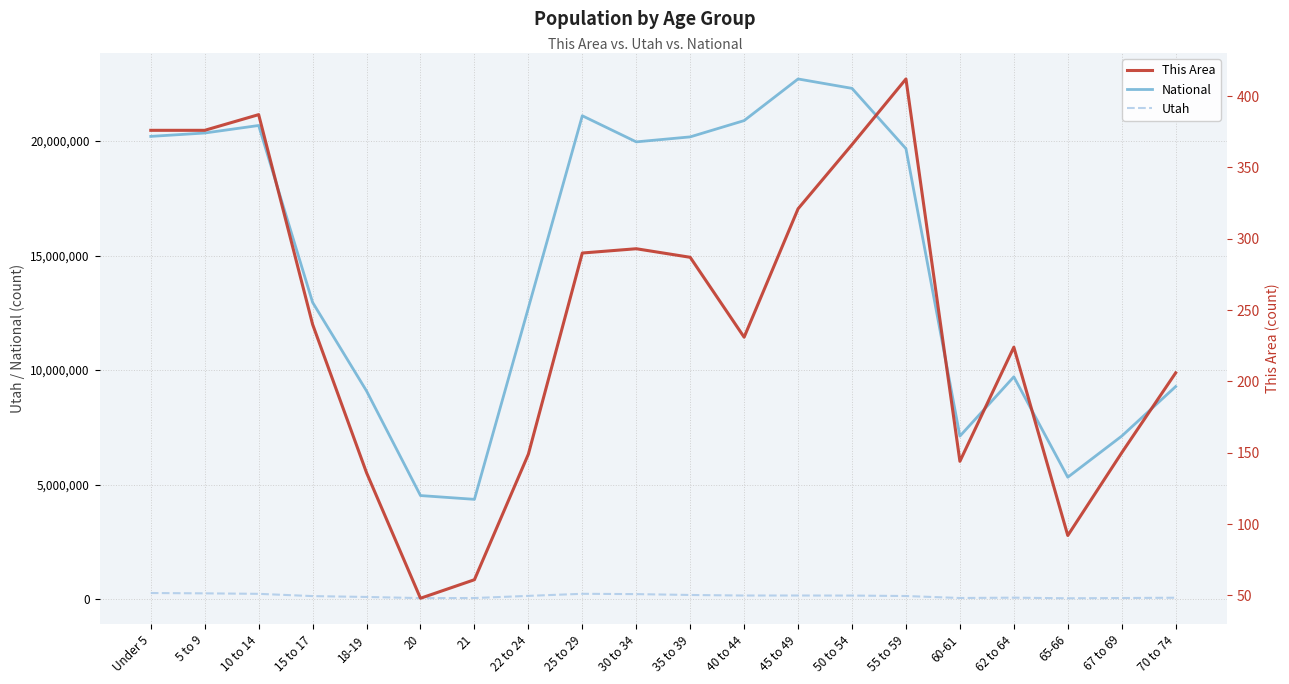

At which category does This Area reach its first local valley?

20